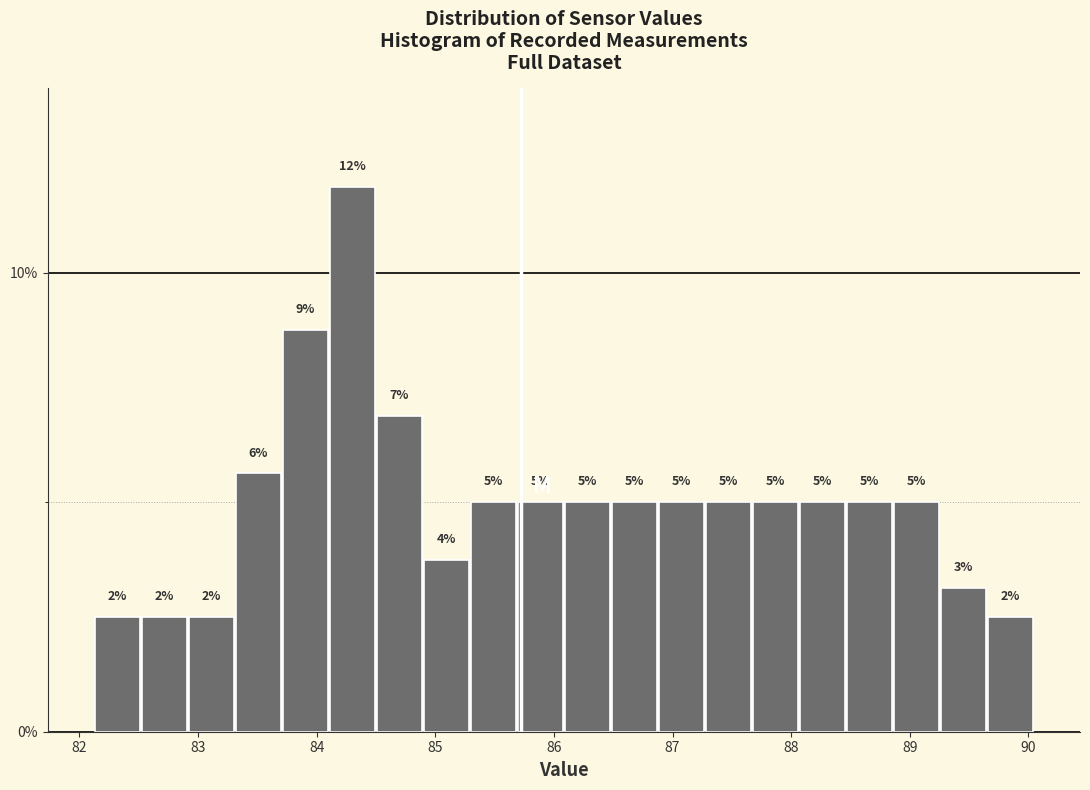

Read against the x-axis, roughly where is the centre of the tallest bar?

84.3